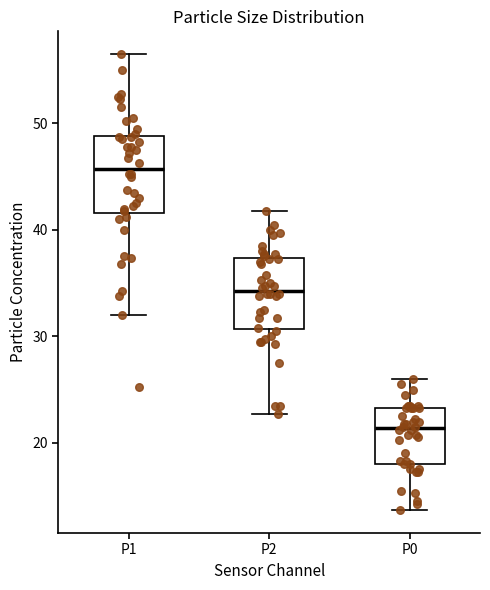

Which box's median line is the highest?

P1